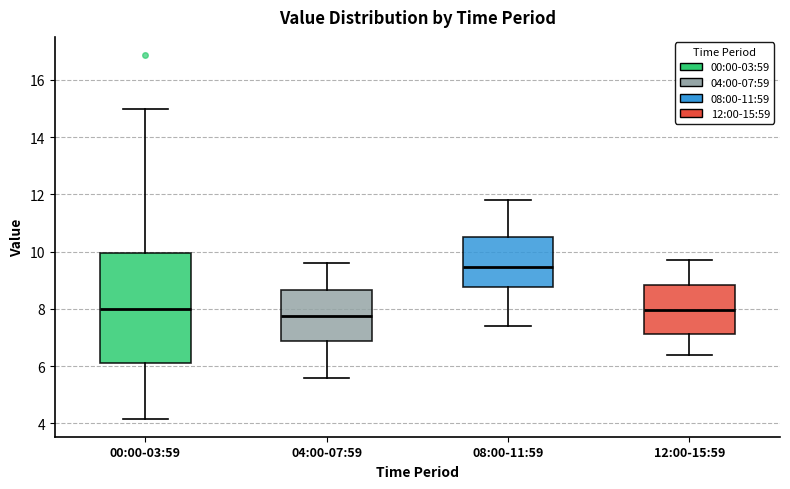

Reading left to right, read every box against the y-axis: the position of its median line, the range the box covers, and the ends of its whiskers. The values are not printed on the chart, so give them approximately, as read against the axis.

00:00-03:59: median 8.0, box 6.2 to 10.0, whiskers 4.2 to 15.0
04:00-07:59: median 7.8, box 6.8 to 8.6, whiskers 5.6 to 9.6
08:00-11:59: median 9.4, box 8.8 to 10.6, whiskers 7.4 to 11.8
12:00-15:59: median 8.0, box 7.2 to 8.8, whiskers 6.4 to 9.8